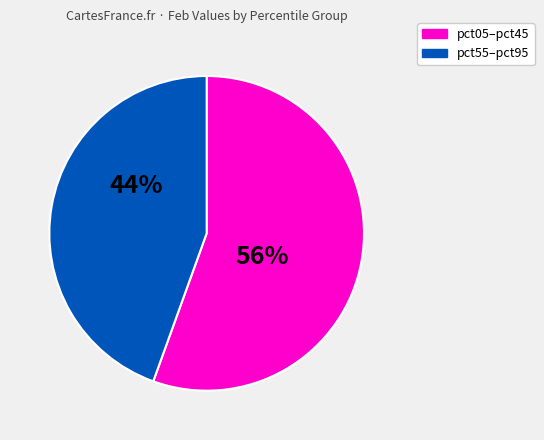

Is there a majority slice in this chart?

Yes